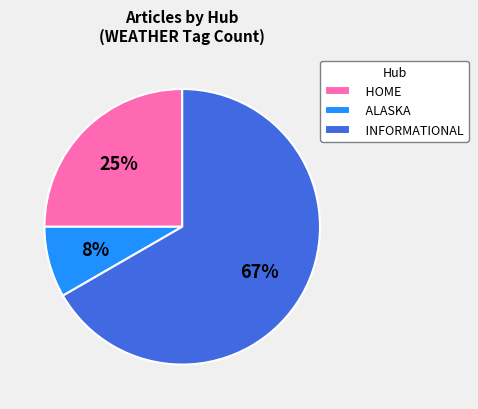

How many slices are in this pie chart?

3